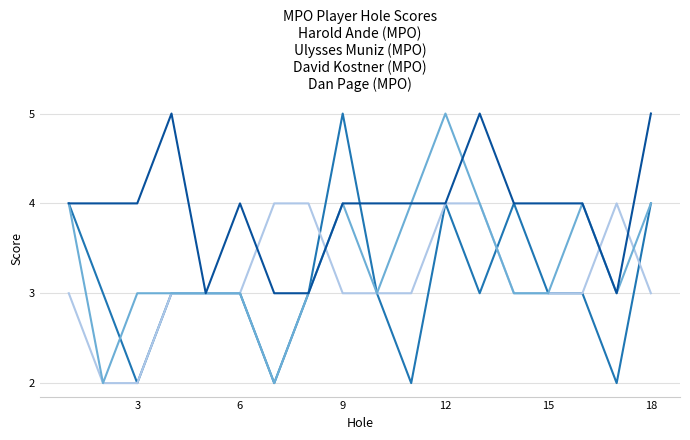

What is the greatest value displayed?

5